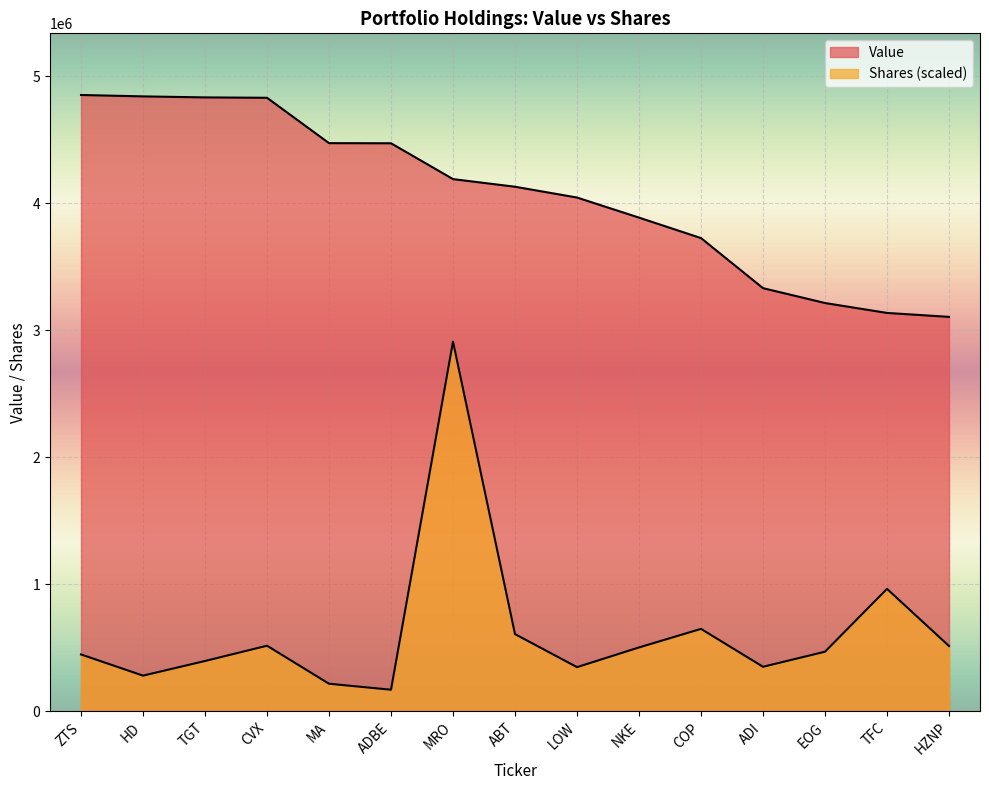

What is the difference between the second highest and second lowest values in the Shares or principal amount series?

746729.6